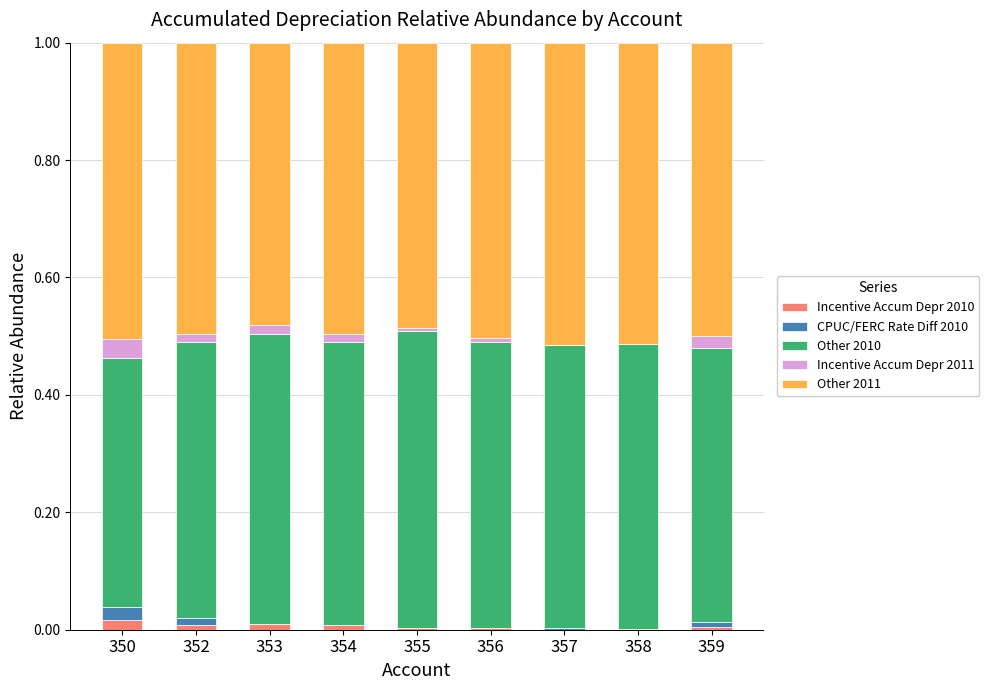

The Incentive Accum Depr 2010 series shows 0.0 at 359. True or false?

True